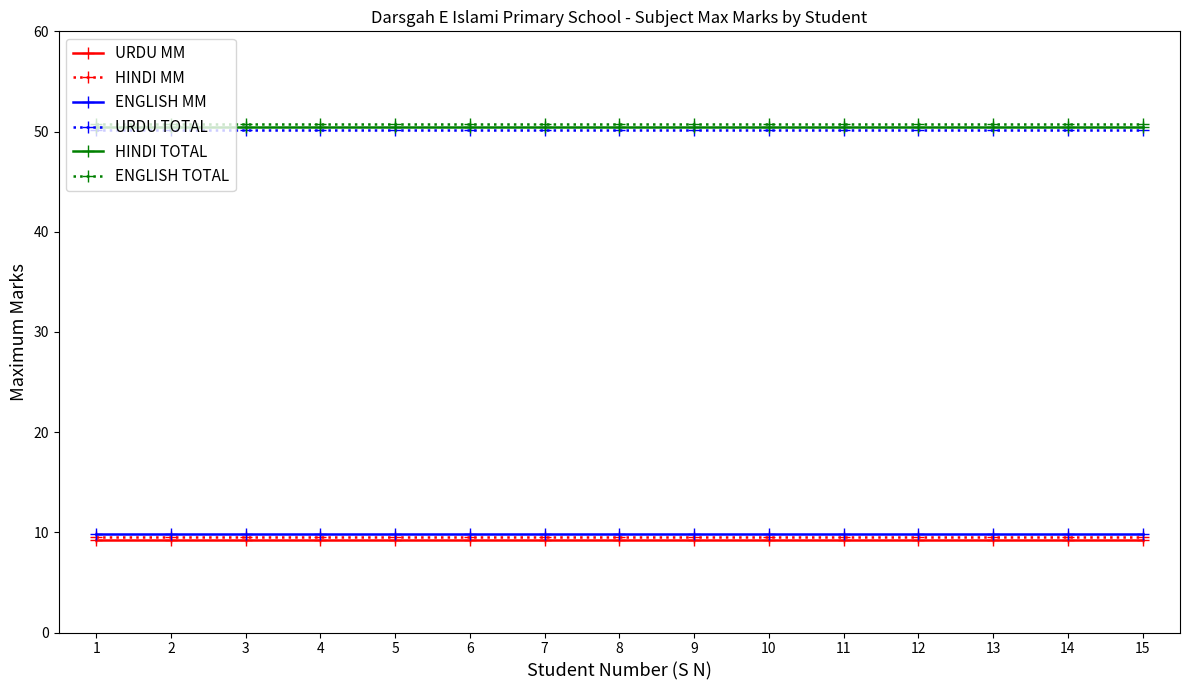

The value of ENGLISH TOTAL at 6 is 50.8. True or false?

True